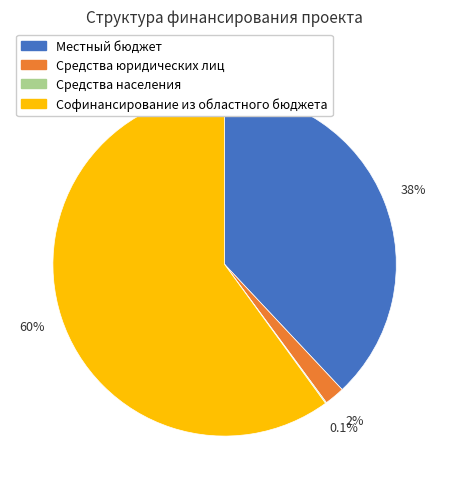

Which slice is the largest?

Софинансирование из областного бюджета